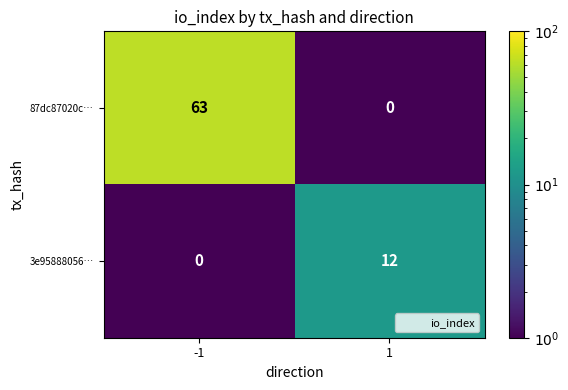

How many series are shown in this chart?

2